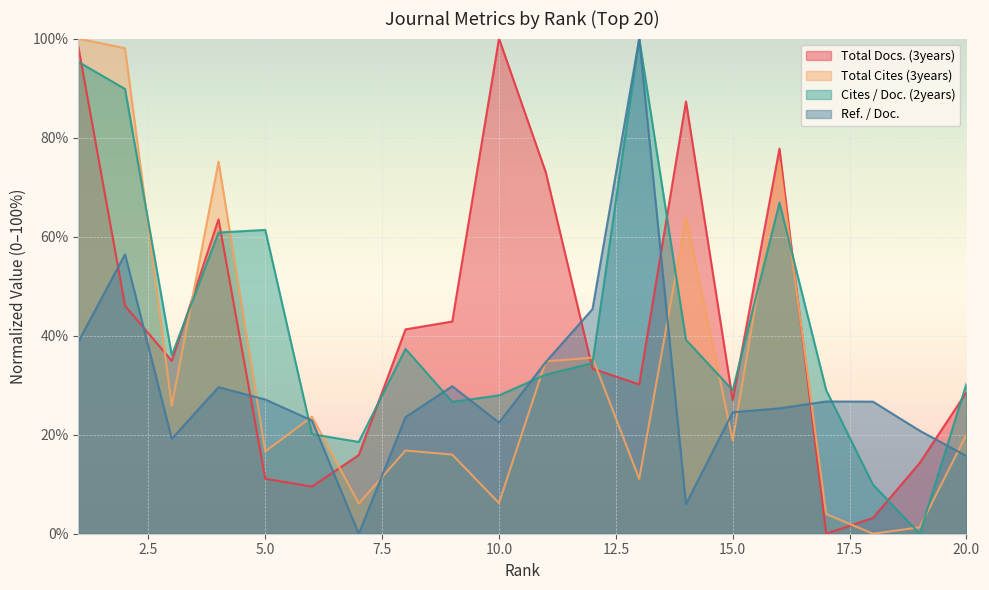

Is it true that Total Docs. (3years) equals 34.9 at 3?

True